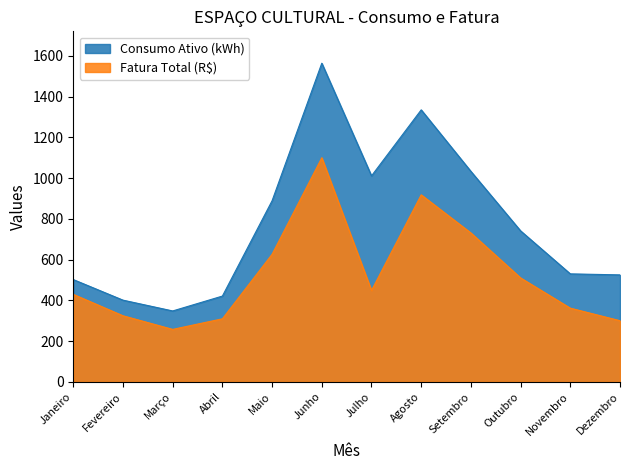

In Fatura Total (R$), how many points are higher than both neighbors (excluding endpoints)?

2